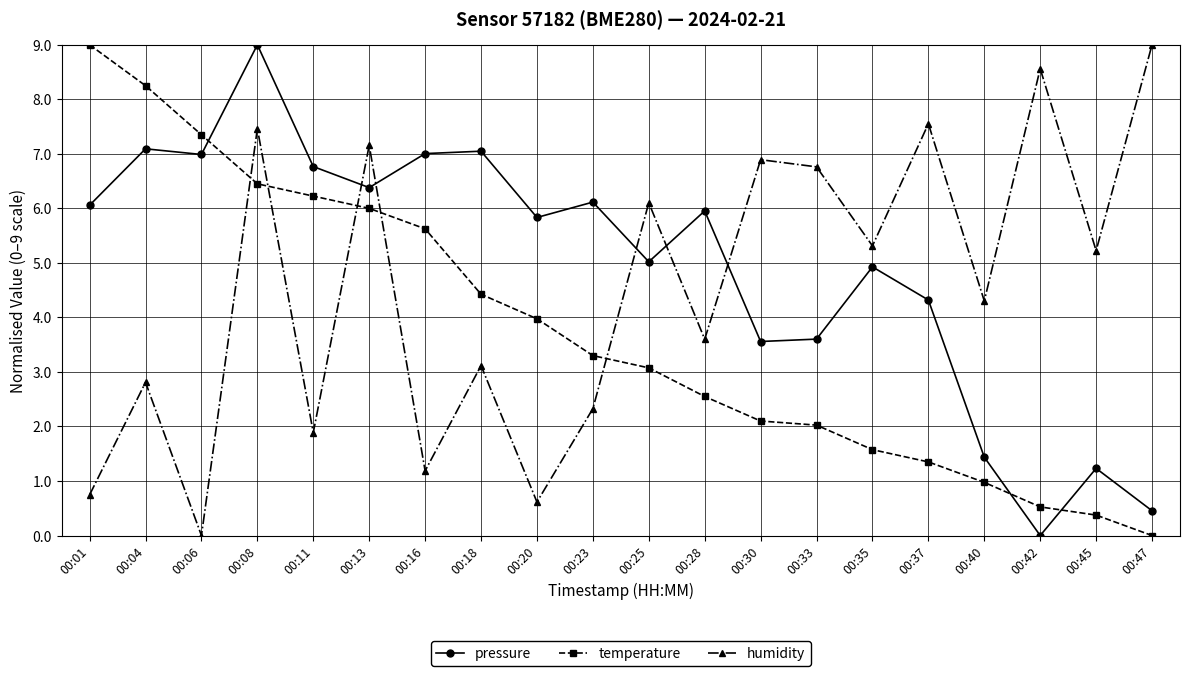

After their last crossing, which series has the higher values: pressure or temperature?

pressure